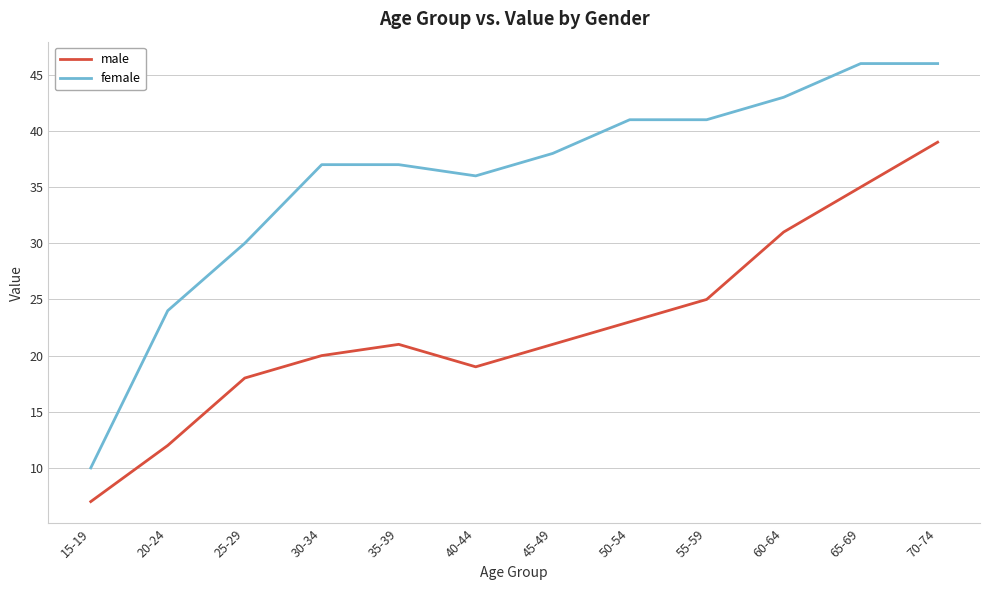

What position from the left is 65-69?

11